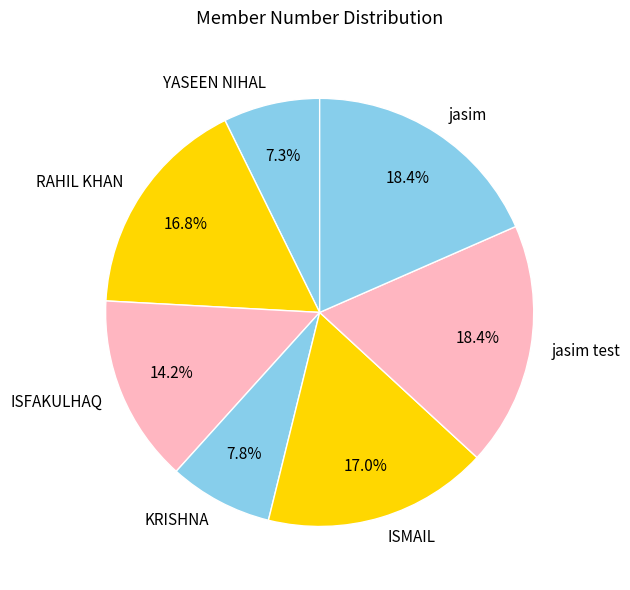

To the nearest percent, what is the average slice percentage?

14%